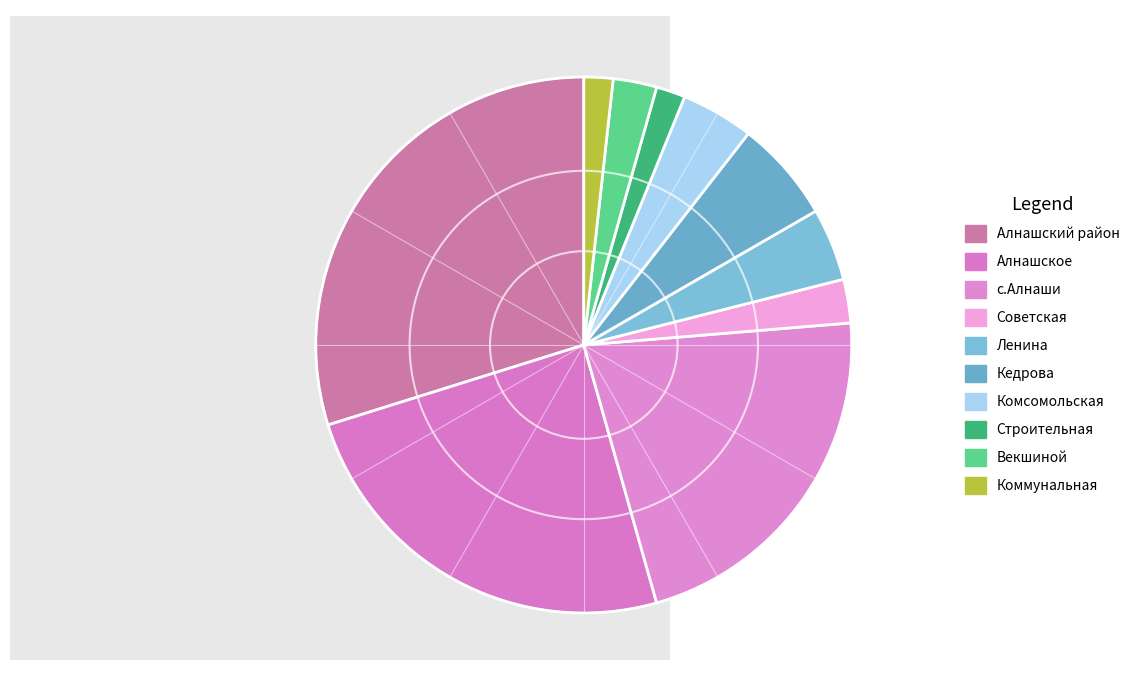

How many segments does this pie chart have?

10